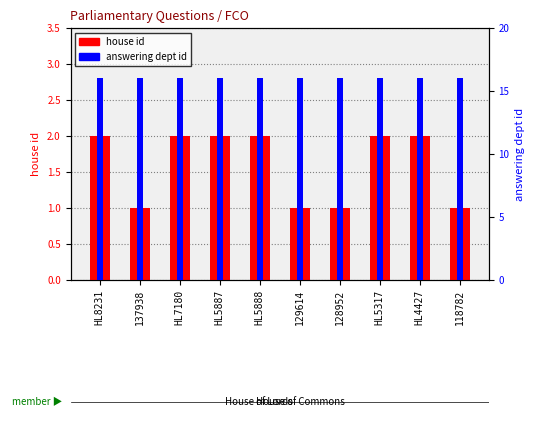

Which category has the lowest value in the answering dept id series?

HL8231